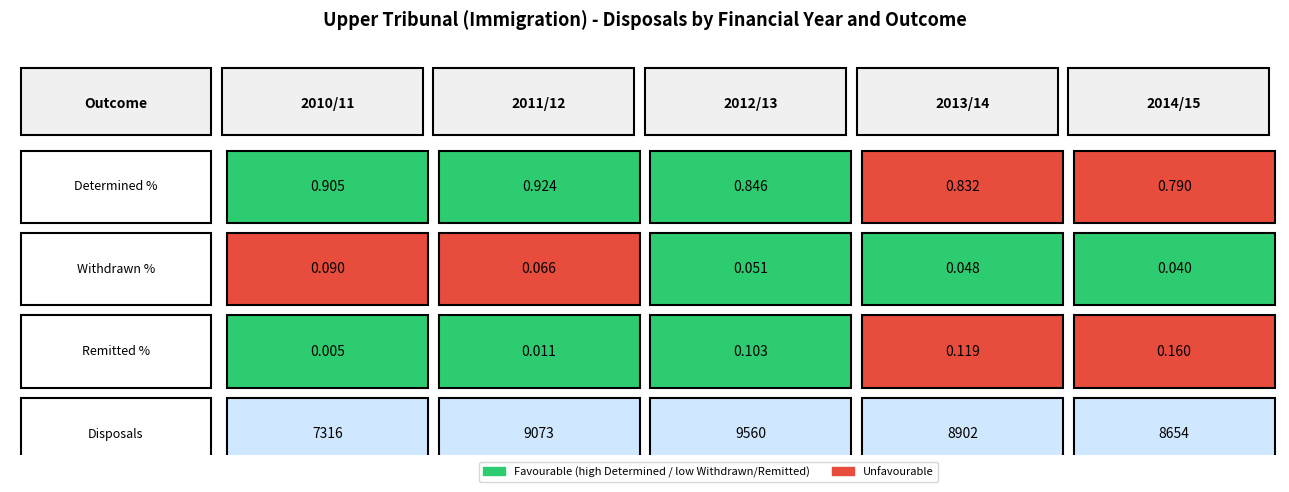

Which series has the widest spread of values?

Remitted %